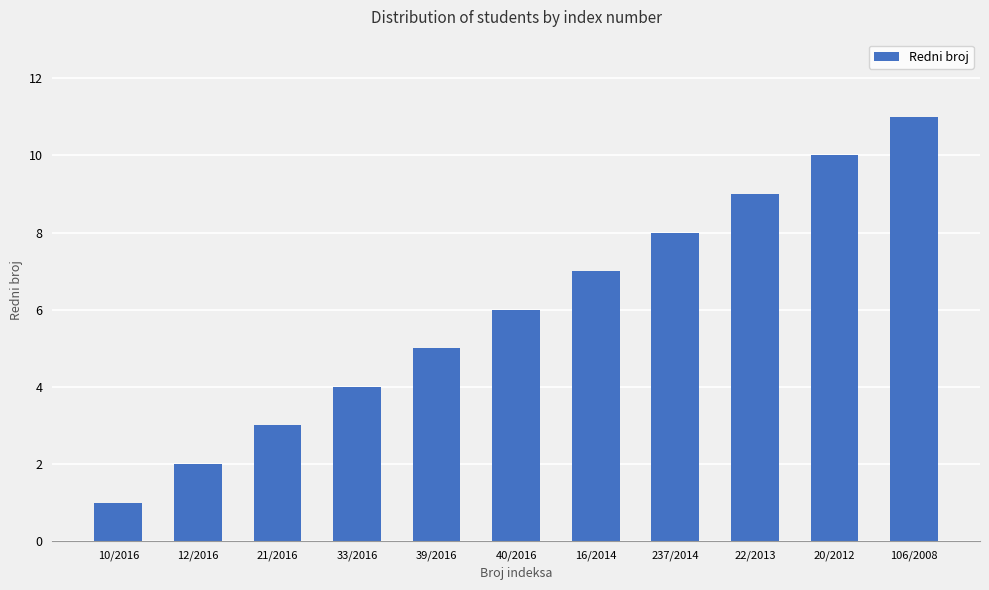

What is the maximum value shown in the chart?

11